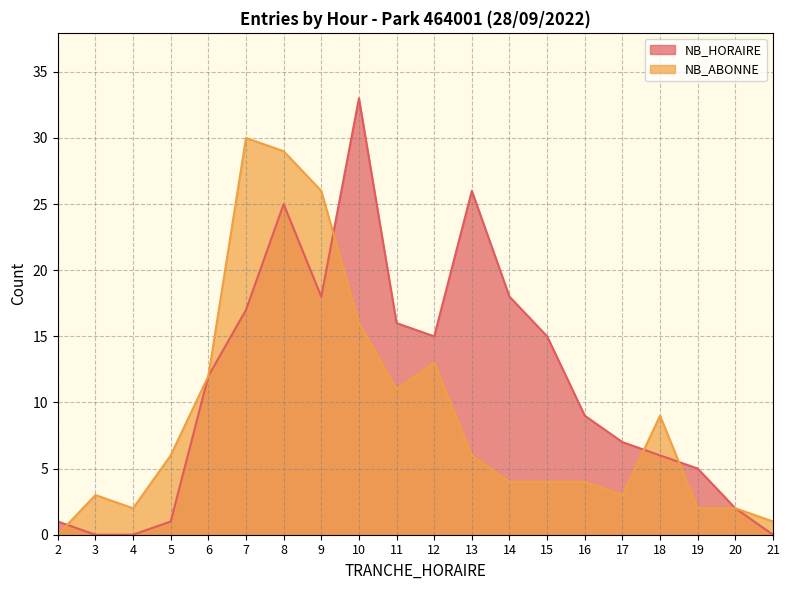

At which label is NB_ABONNE closest to 15?

10